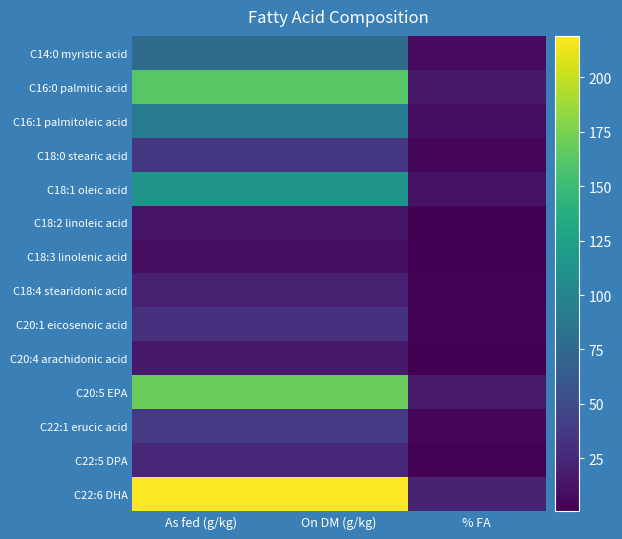

How many series are shown in this chart?

14